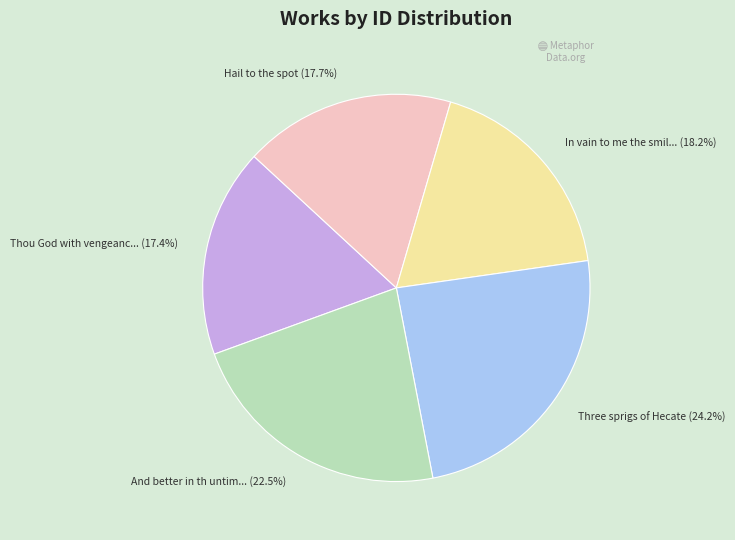

Does any single category account for the majority?

No